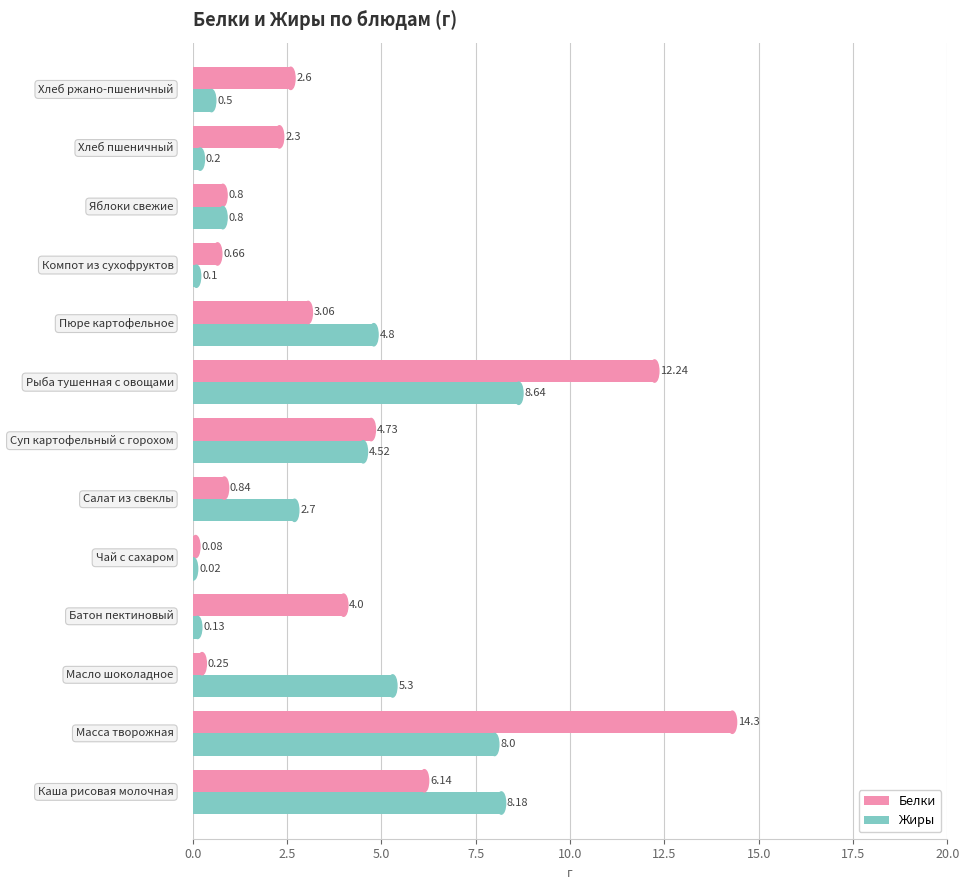

Which series has the largest range (max minus min)?

Белки